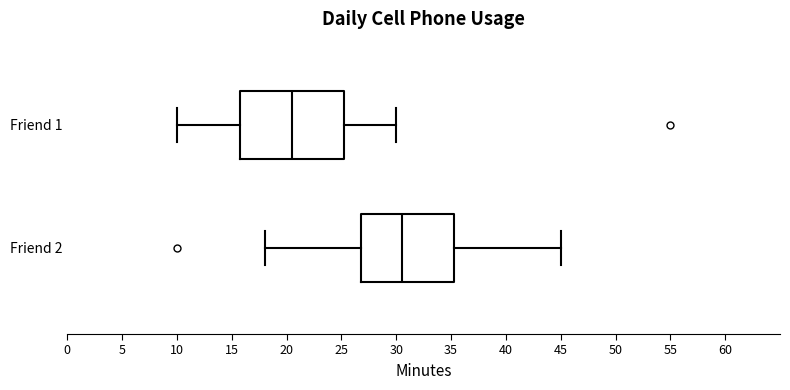

Reading bottom to top, read every box against the x-axis: the position of its median line, the range the box covers, and the ends of its whiskers. The values are not printed on the chart, so give them approximately, as read against the axis.

Friend 2: median 30.5, box 27.0 to 35.5, whiskers 18.0 to 45.0
Friend 1: median 20.5, box 16.0 to 25.5, whiskers 10.0 to 30.0